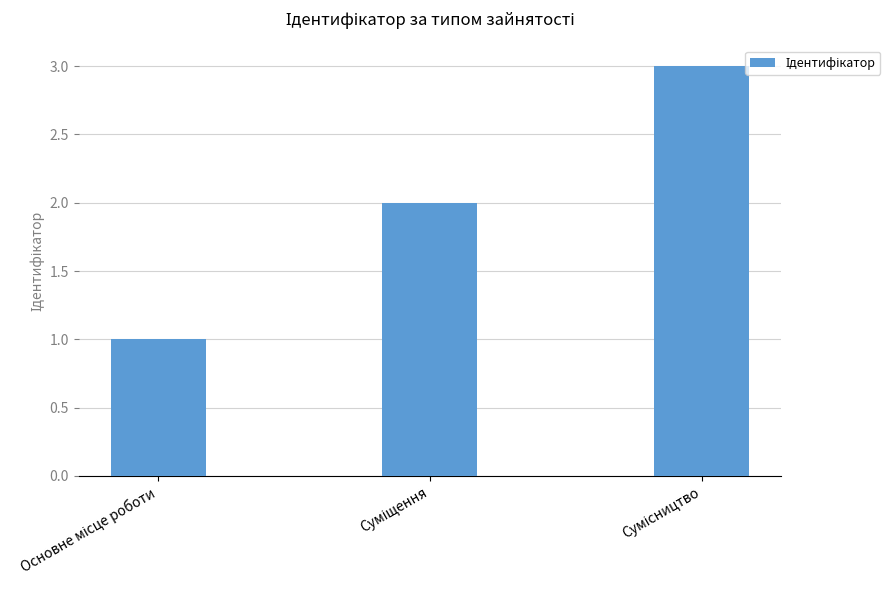

What is the greatest value displayed?

3